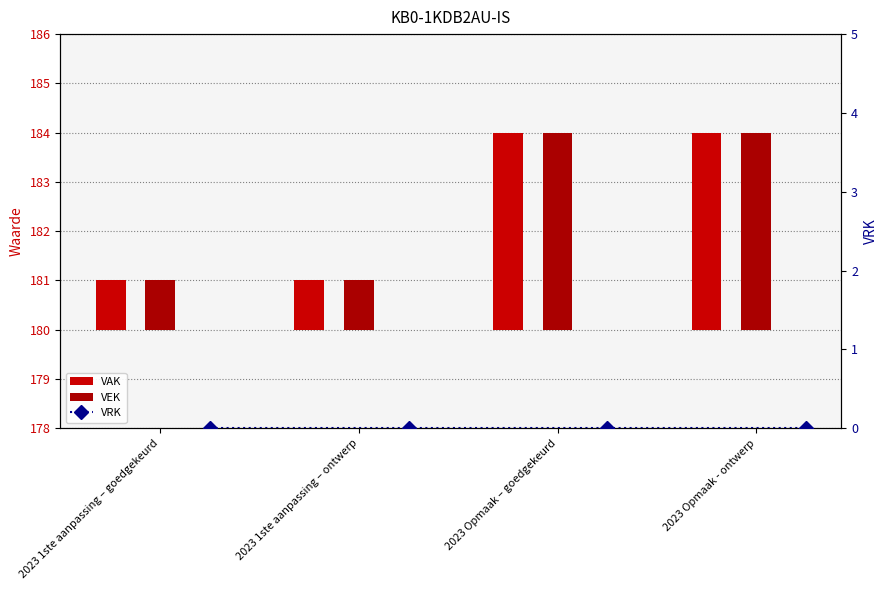

Rank the categories by VRK value from highest to lowest.

2023 1ste aanpassing – goedgekeurd, 2023 1ste aanpassing – ontwerp, 2023 Opmaak – goedgekeurd, 2023 Opmaak - ontwerp